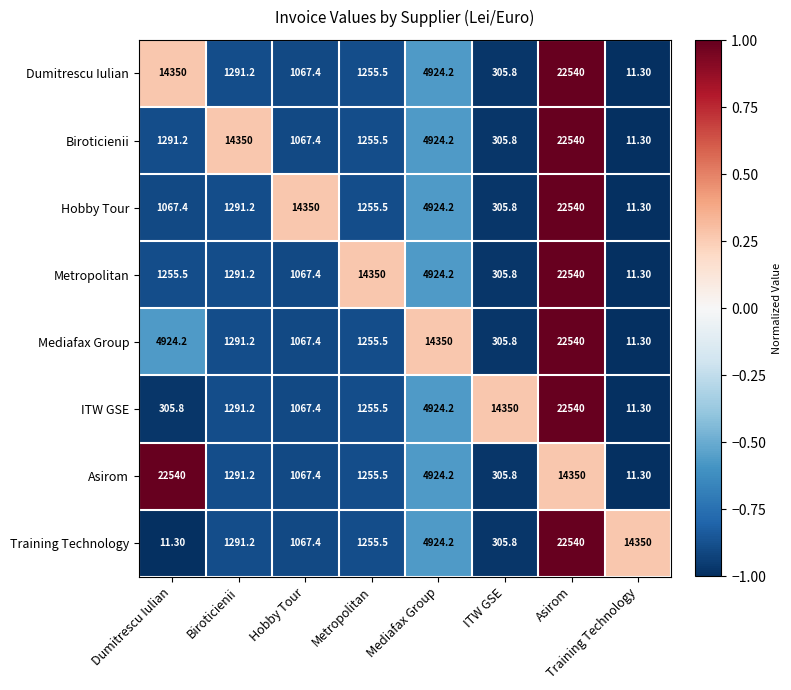

Is the value of Training Technology at Training Technology greater than the value of ITW GSE at Dumitrescu Iulian?

Yes